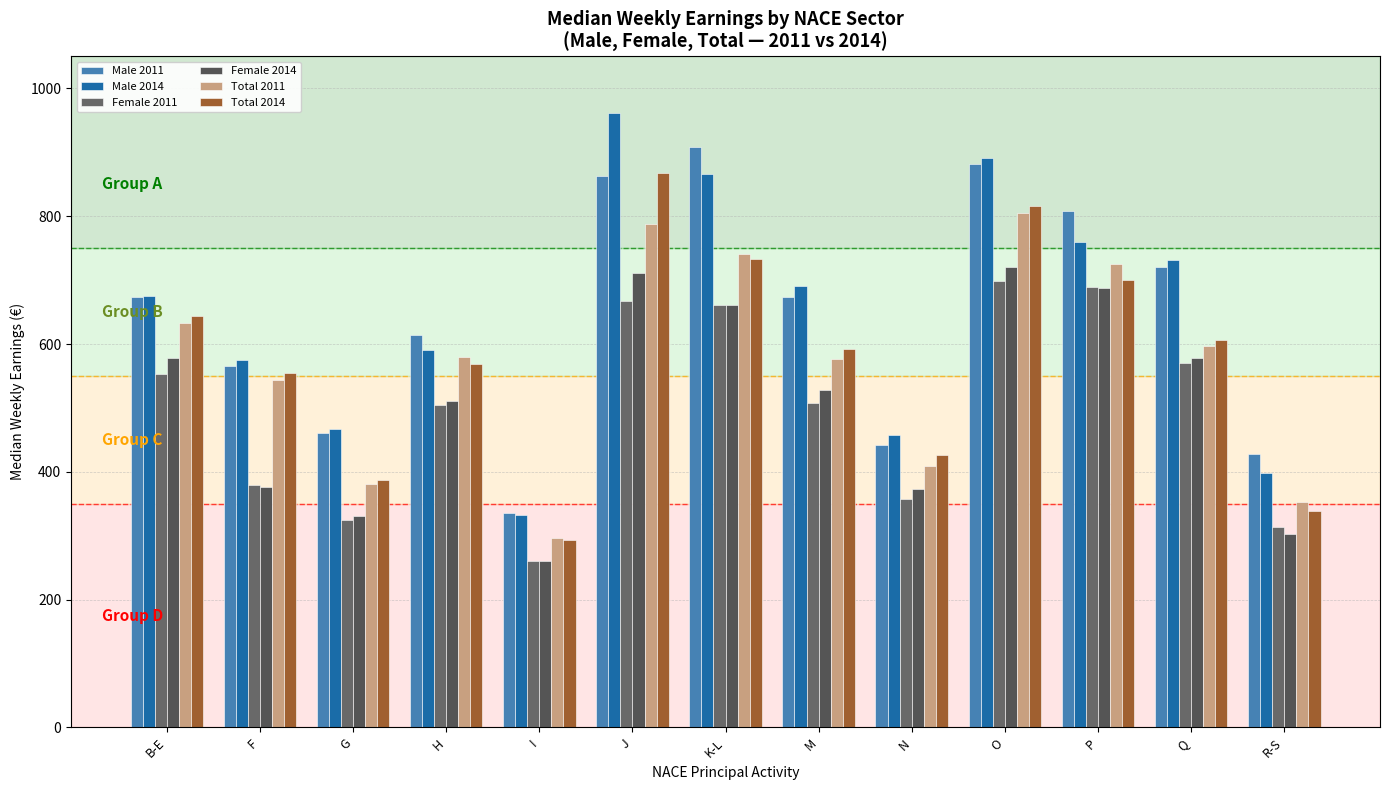

At how many categories does at least one series exceed 274?

13